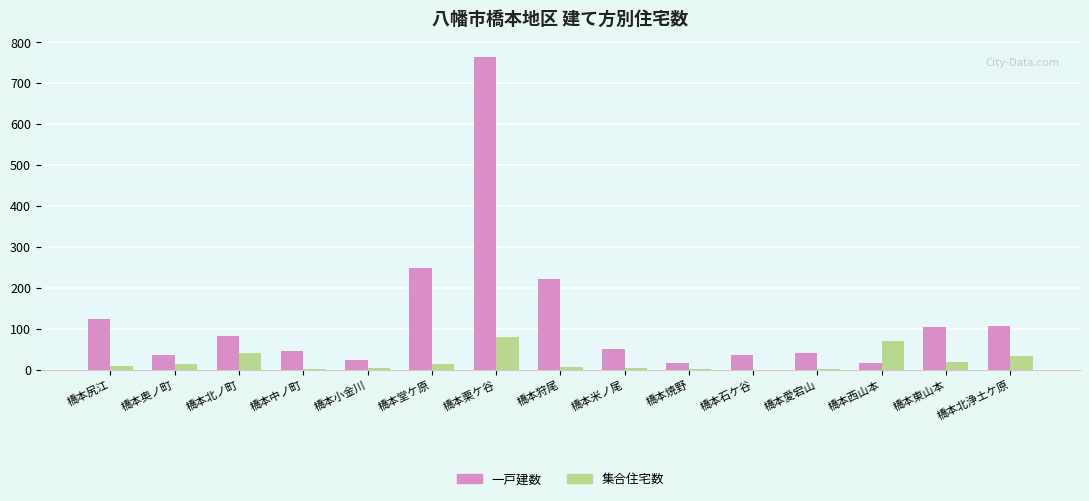

What is the approximate value of 集合住宅数 at 橋本栗ケ谷?

80